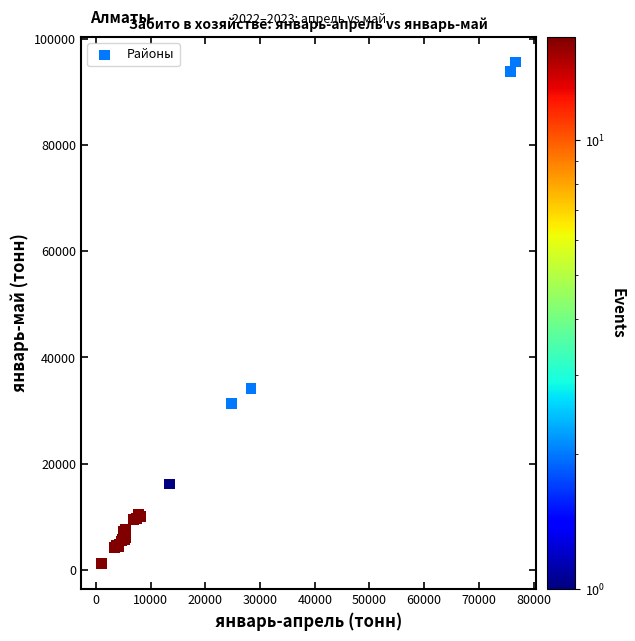

What Y value in the scatter plot is closest to 48370?

34128.4